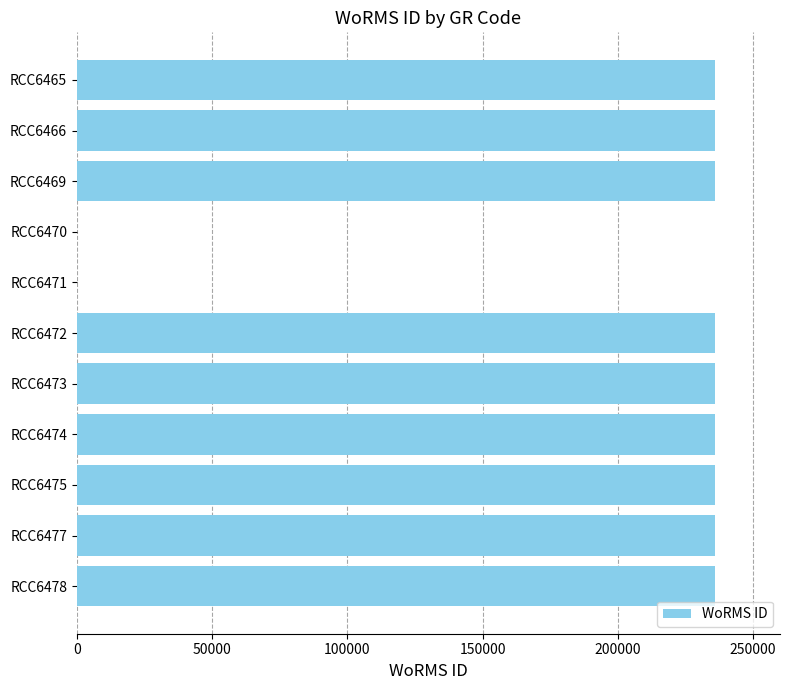

Is it true that the value at RCC6470 is -94896?

False